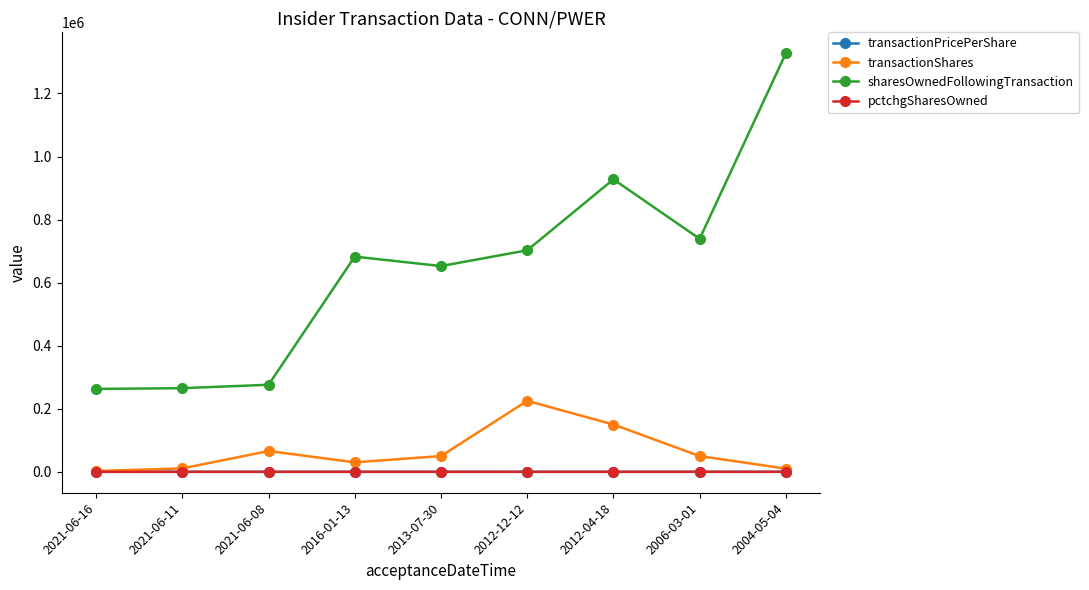

Which series changed the most between 2021-06-08 and 2004-05-04?

sharesOwnedFollowingTransaction